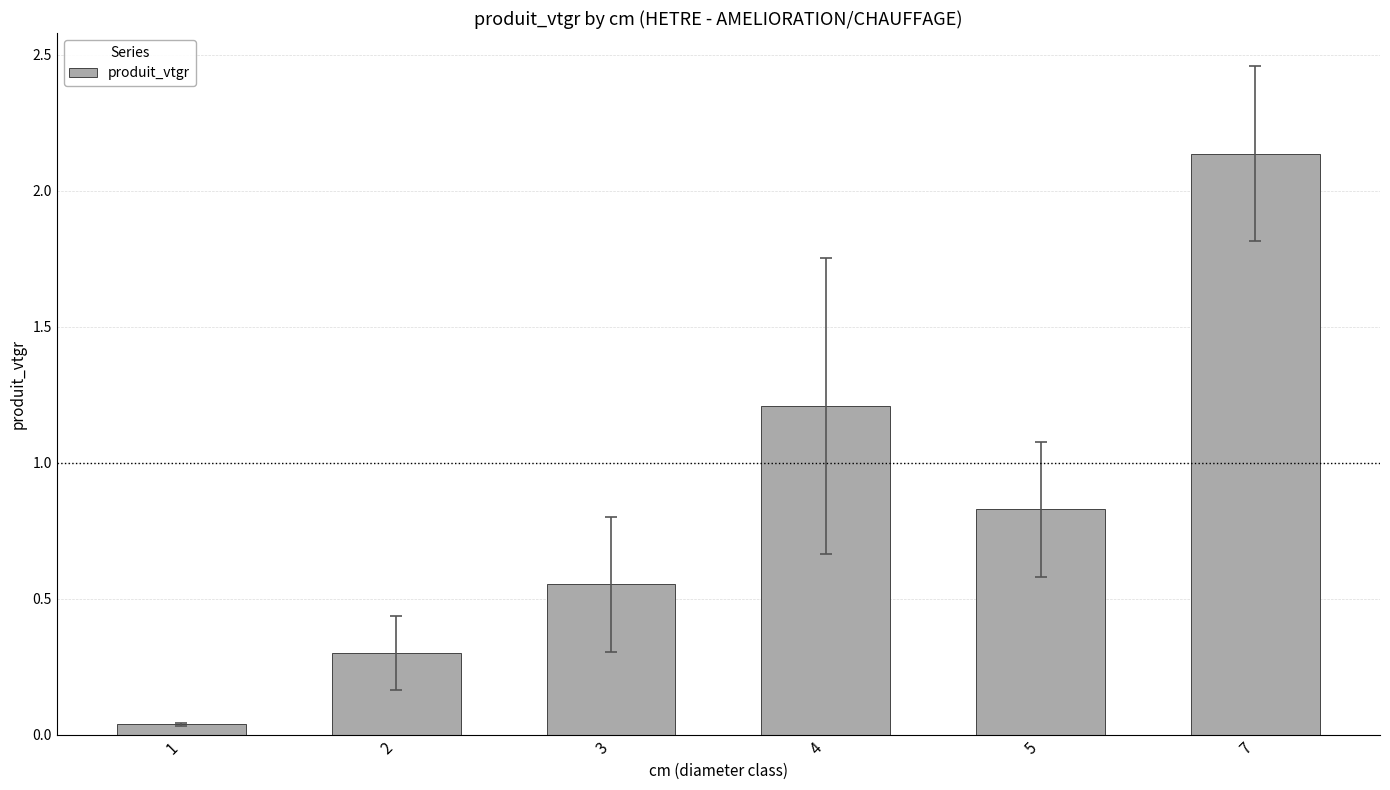

List the labels in order of value, largest first.

7, 4, 5, 3, 2, 1